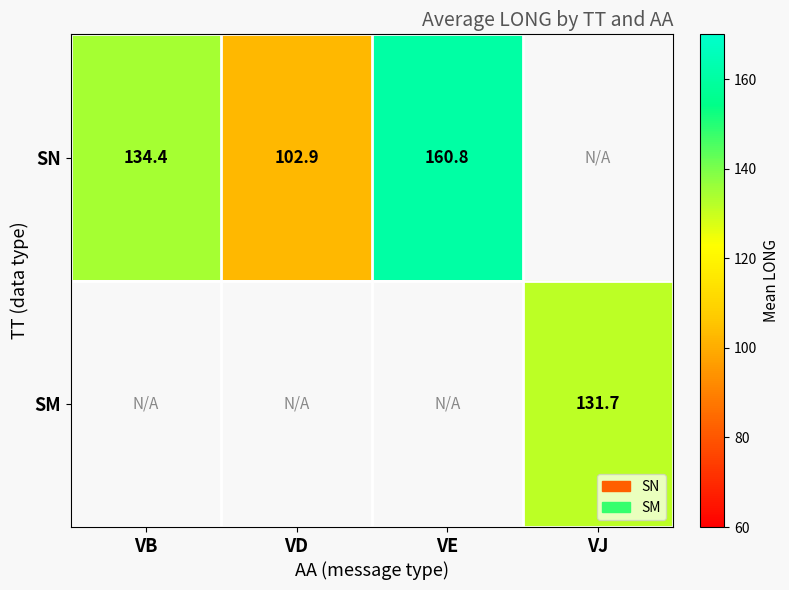

At which label is SN closest to 131?

VB